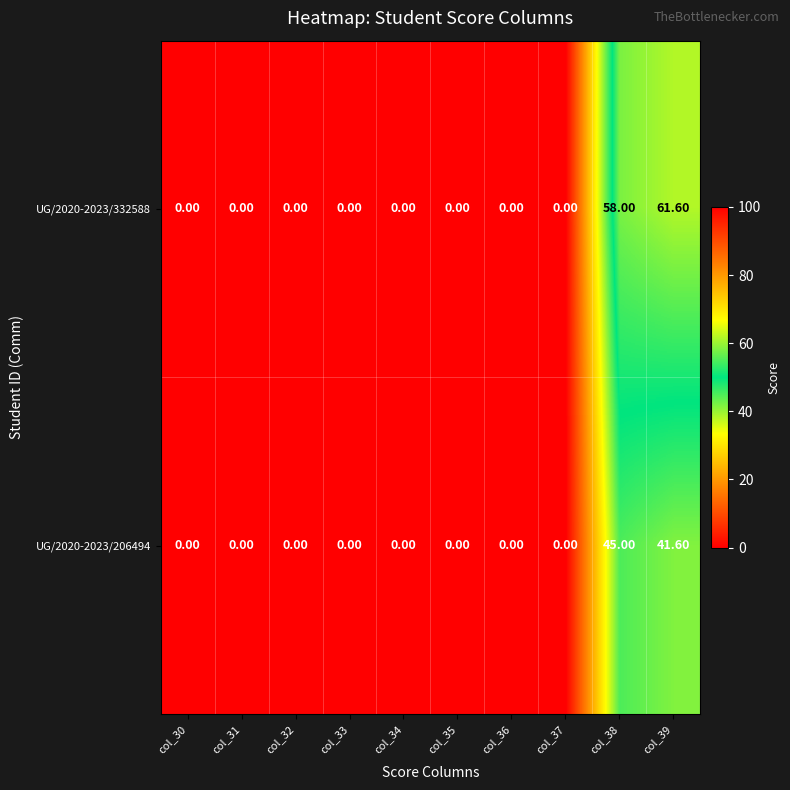

Which series has the widest spread of values?

UG/2020-2023/332588